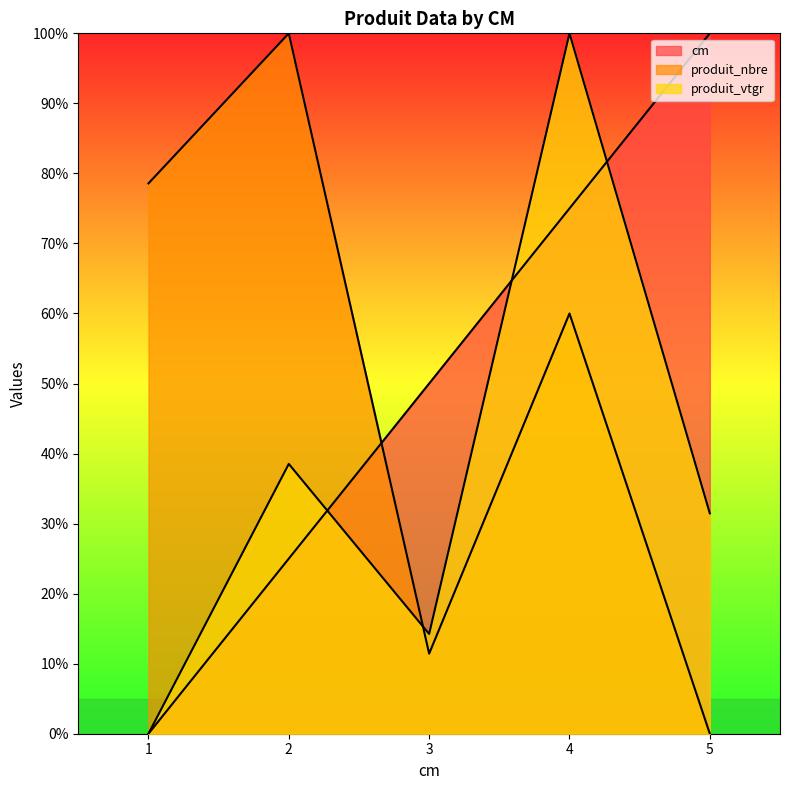

What is the spread (max minus min) of values at 3?

38.6